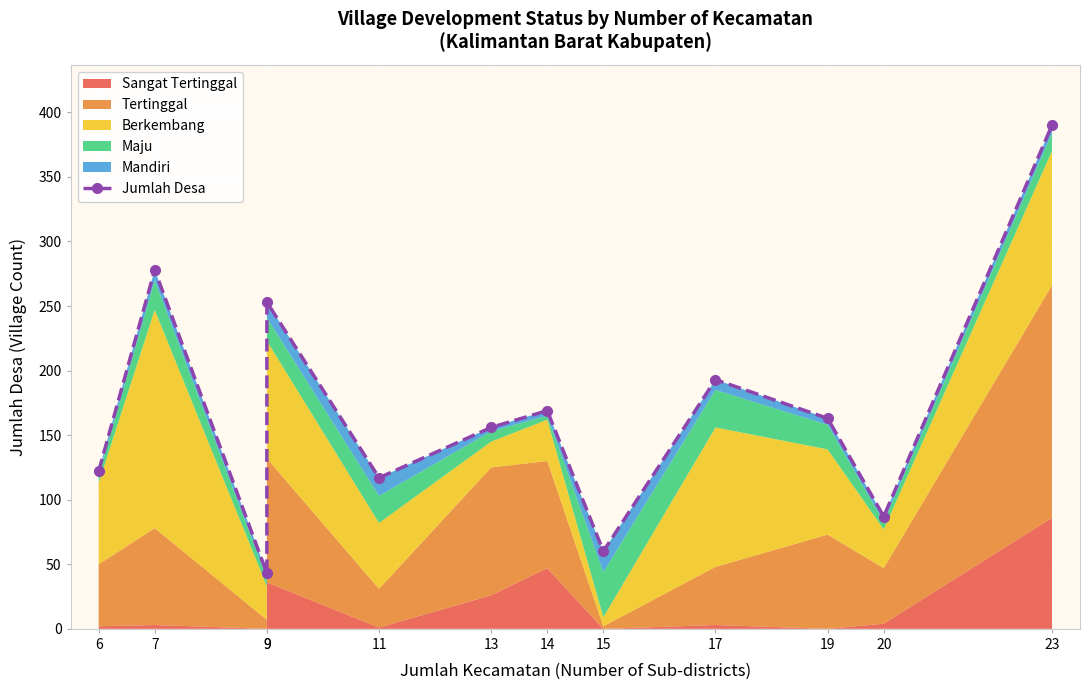

List the labels in order of value, largest first.

23, 7, 9, 17, 14, 19, 13, 6, 11, 20, 15, 9